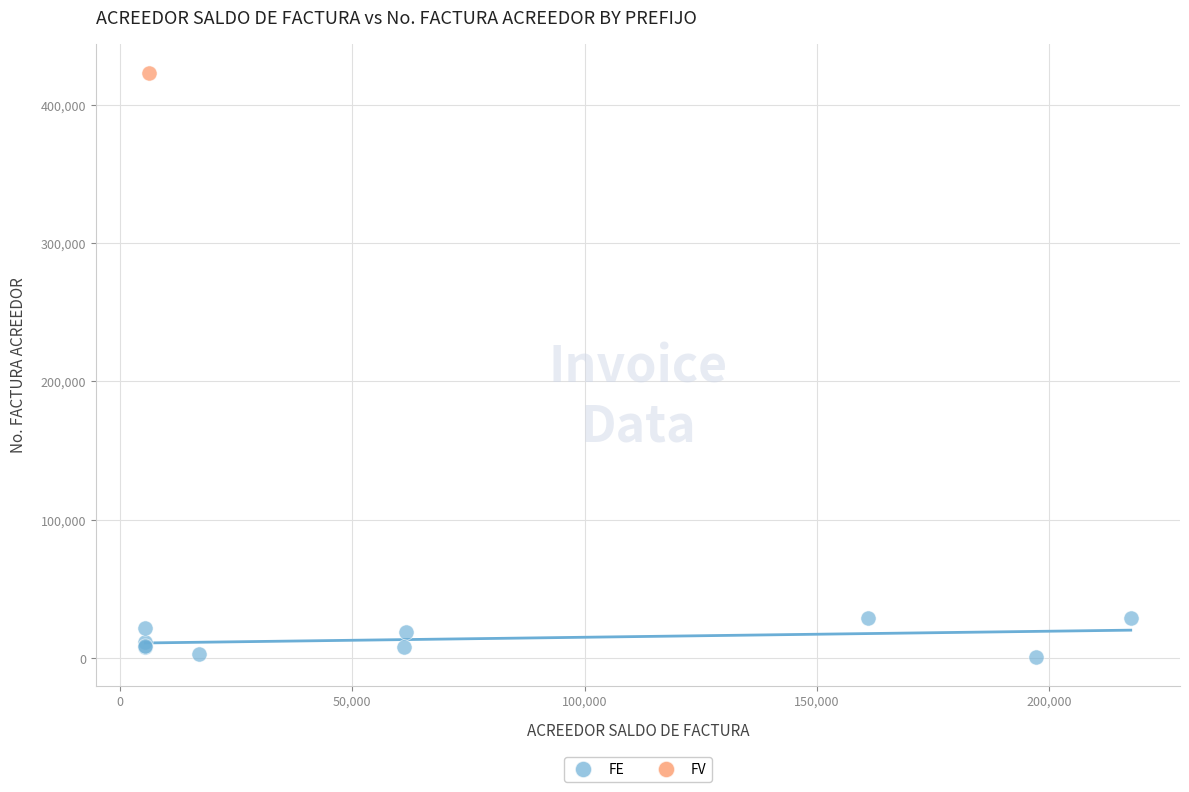

What are all the series names shown in the legend?

FE, FV